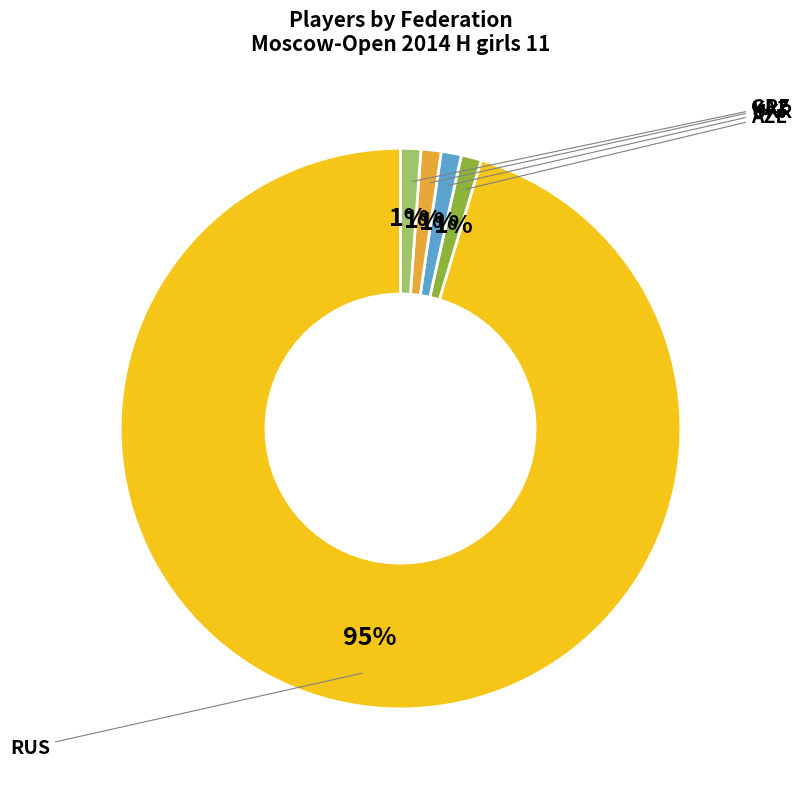

What is the majority slice?

RUS